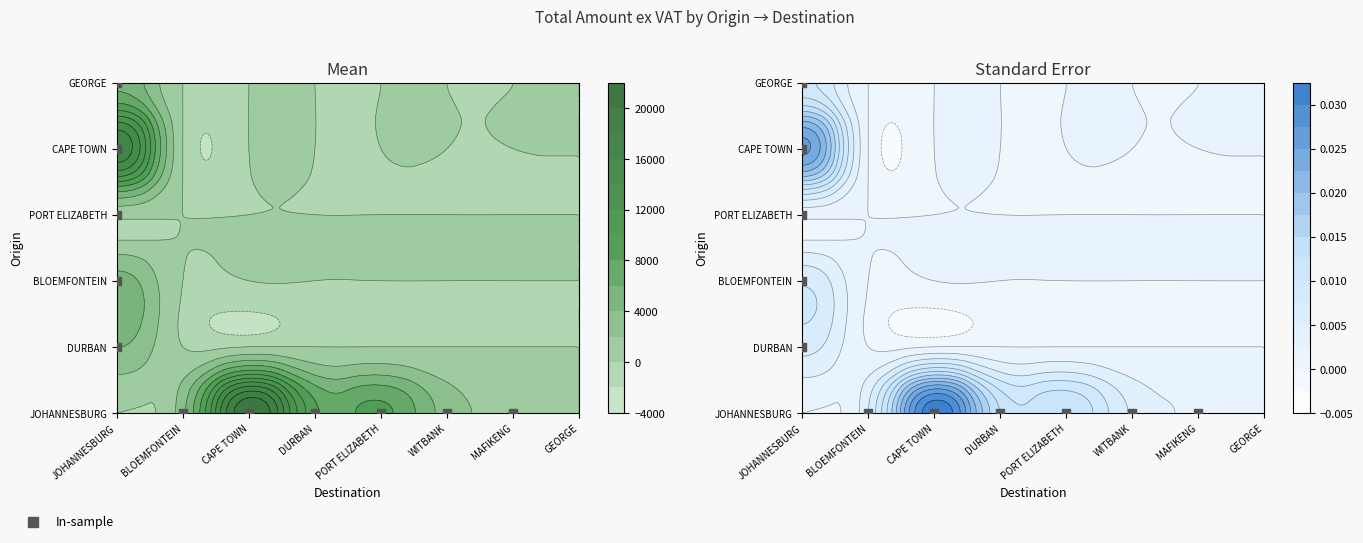

At which category is the sum across all series the highest?

JOHANNESBURG